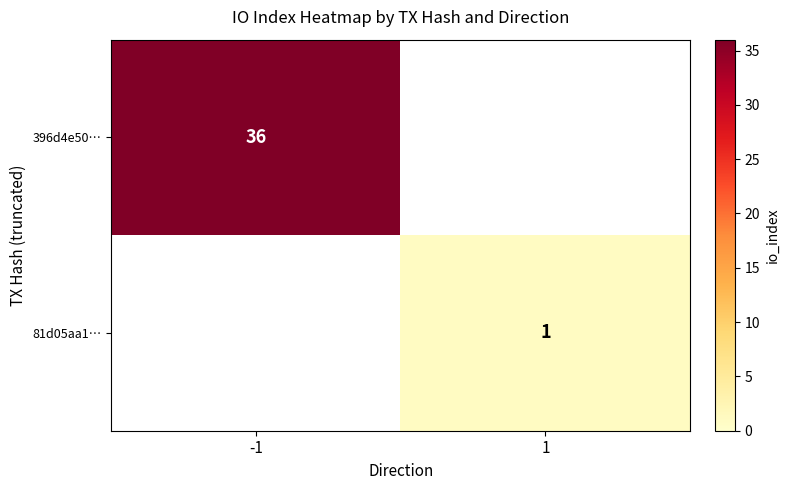

True or false: 81d05aa1… has a value of 1 at 1.

True